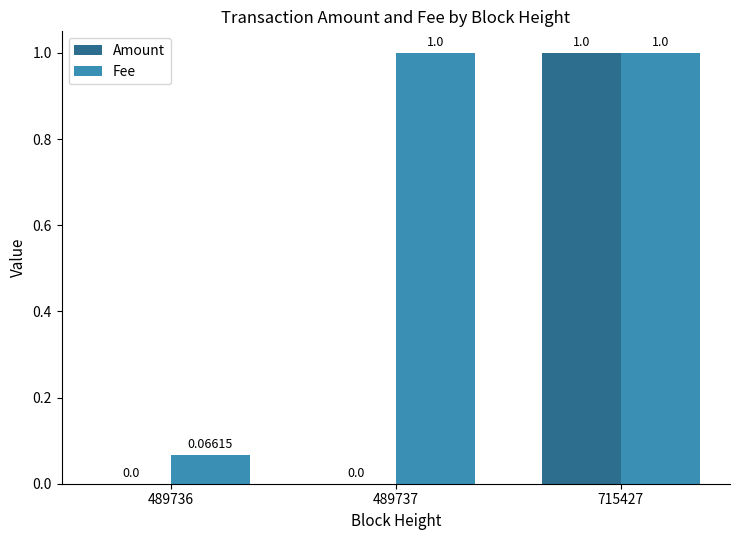

Which series has the largest total across all categories?

Fee